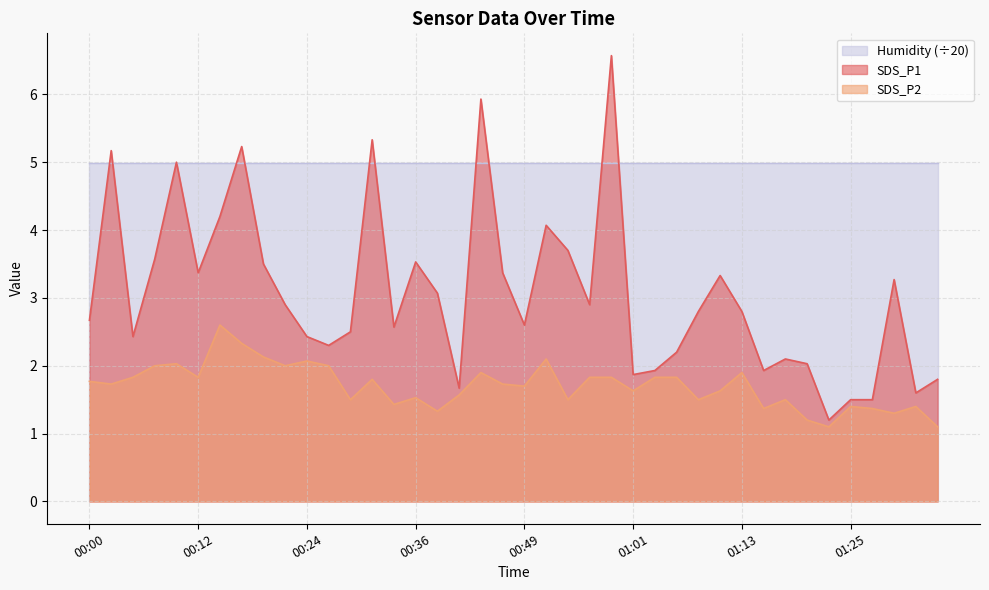

What is the sum of the SDS_P2 values at 00:46 and 00:41?

3.3